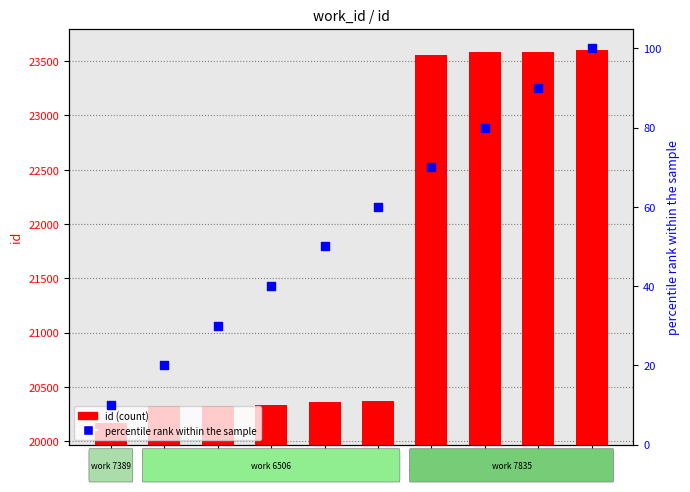

At how many categories does at least one series exceed 21009?

4